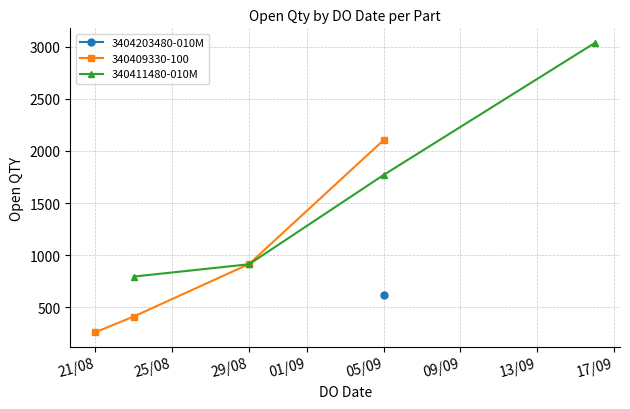

True or false: 340411480-010M has more than 0 interior local peaks.

False